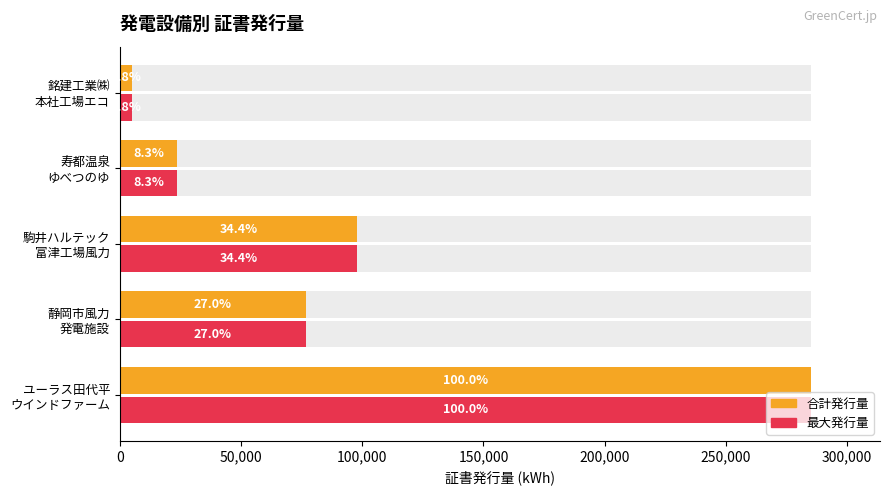

What is the minimum value for 証書発行量 (合計)?

5000